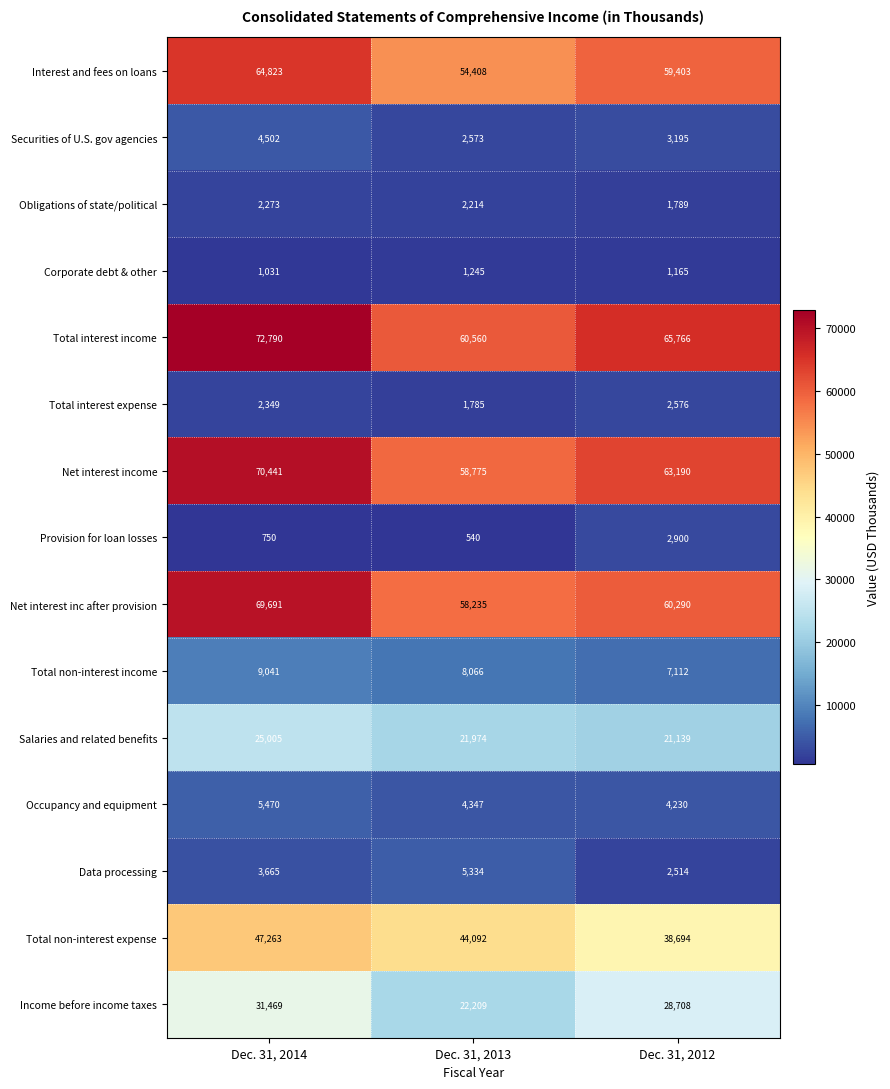

Count the number of data series in this chart.

15